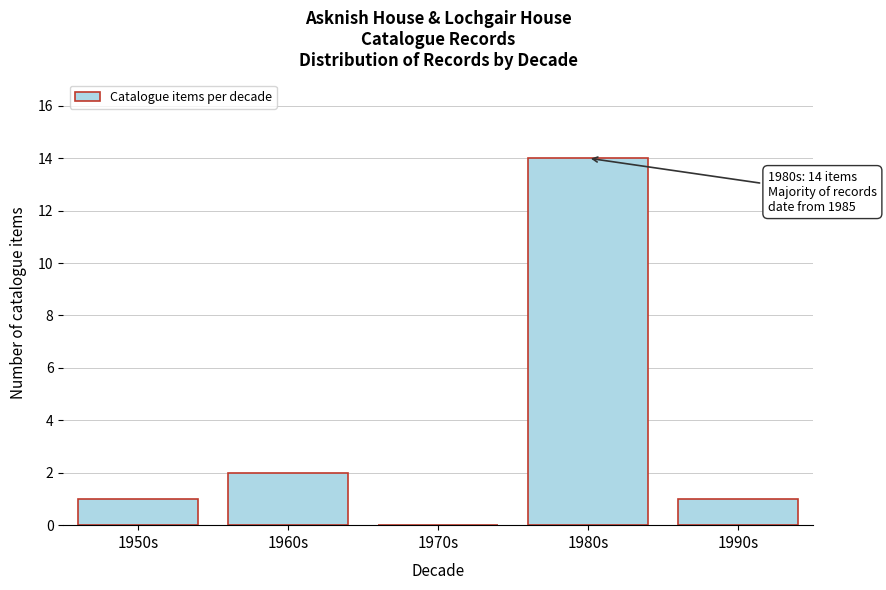

Reading right to left, what are all the values shown in this chart?

1990s=1	1980s=14	1970s=0	1960s=2	1950s=1